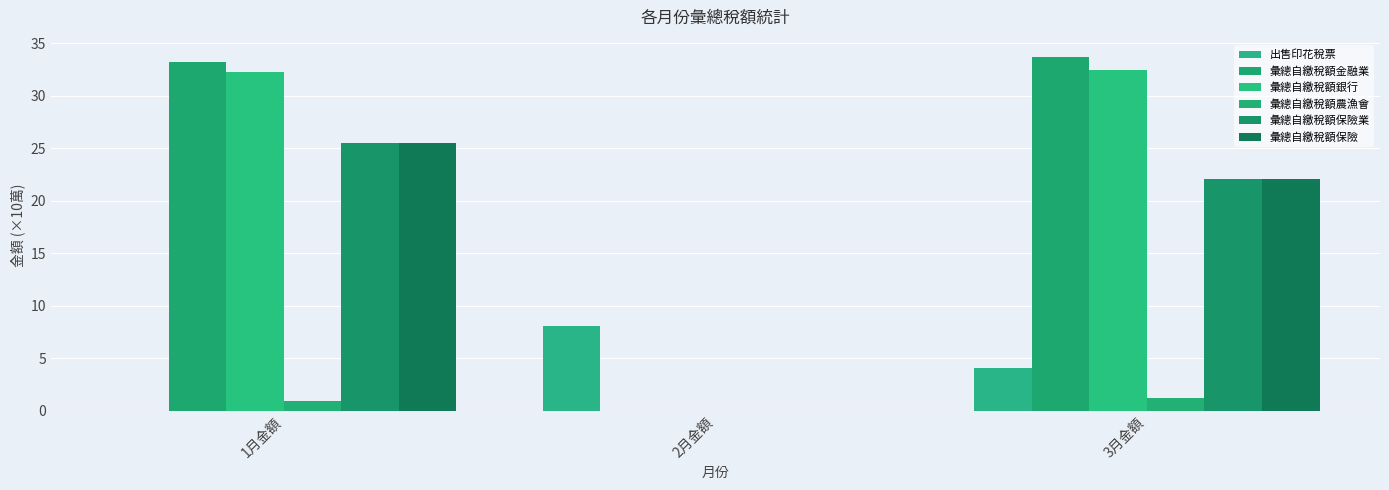

At how many categories does at least one series exceed 28?

2